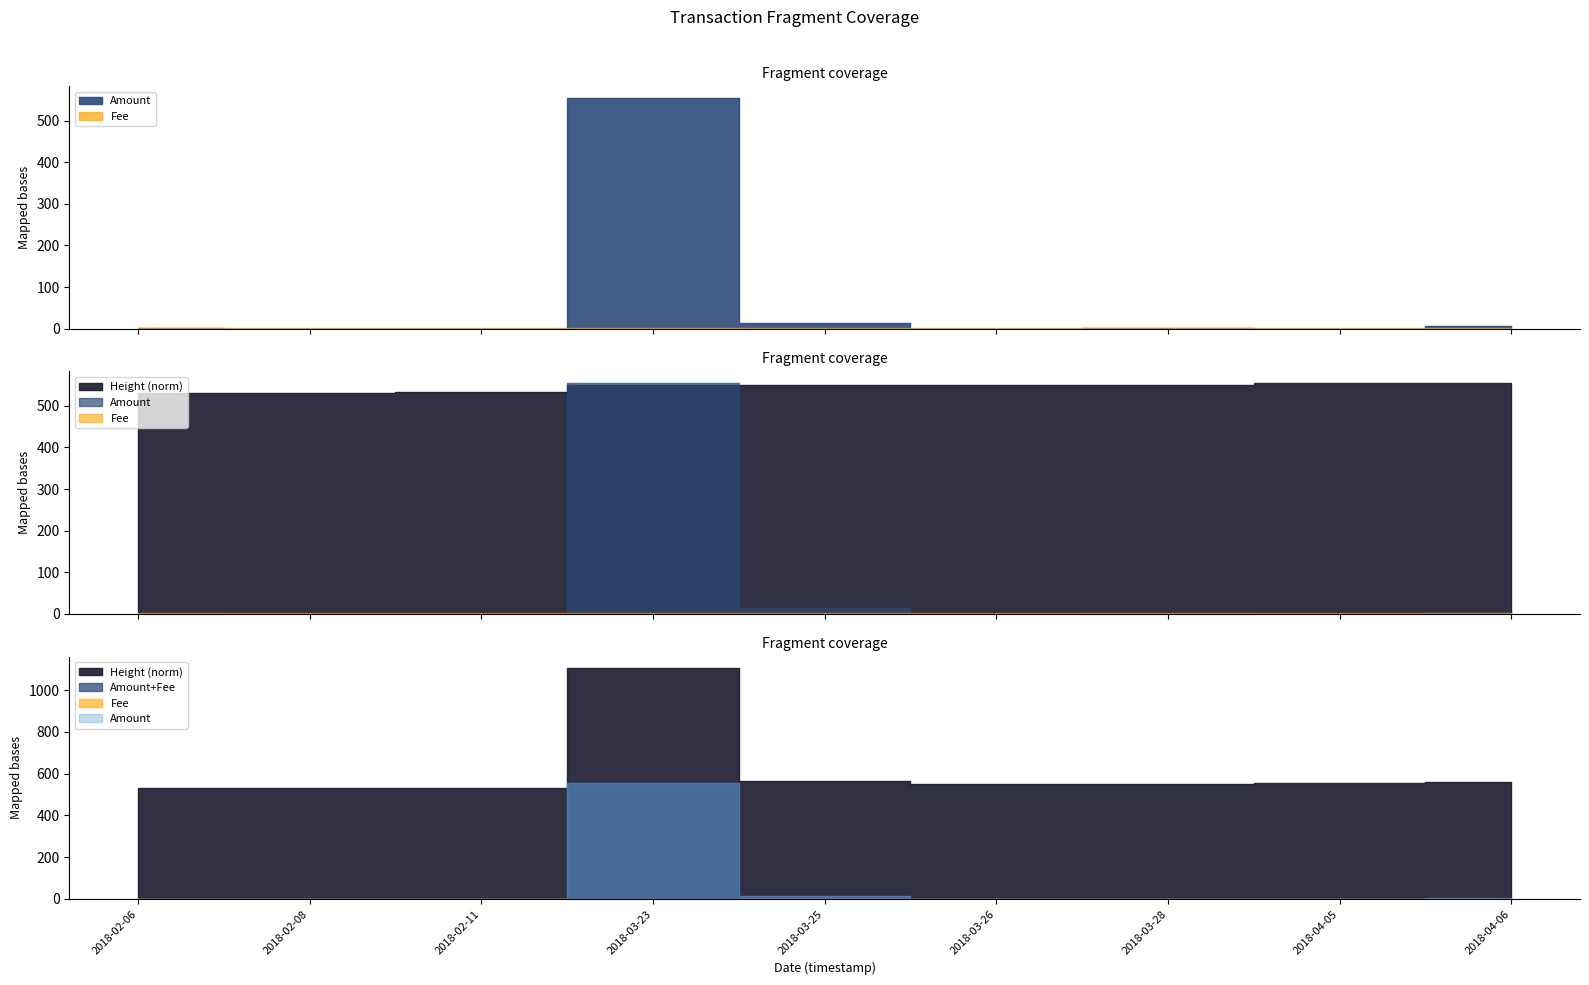

Which series has the widest spread of values?

Height